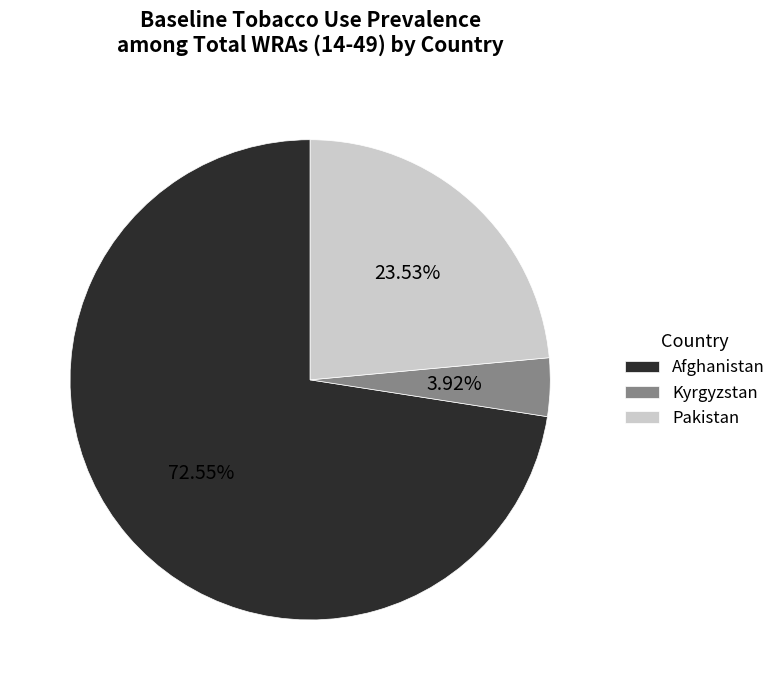

What percentage is the Afghanistan slice, to the nearest percent?

73%